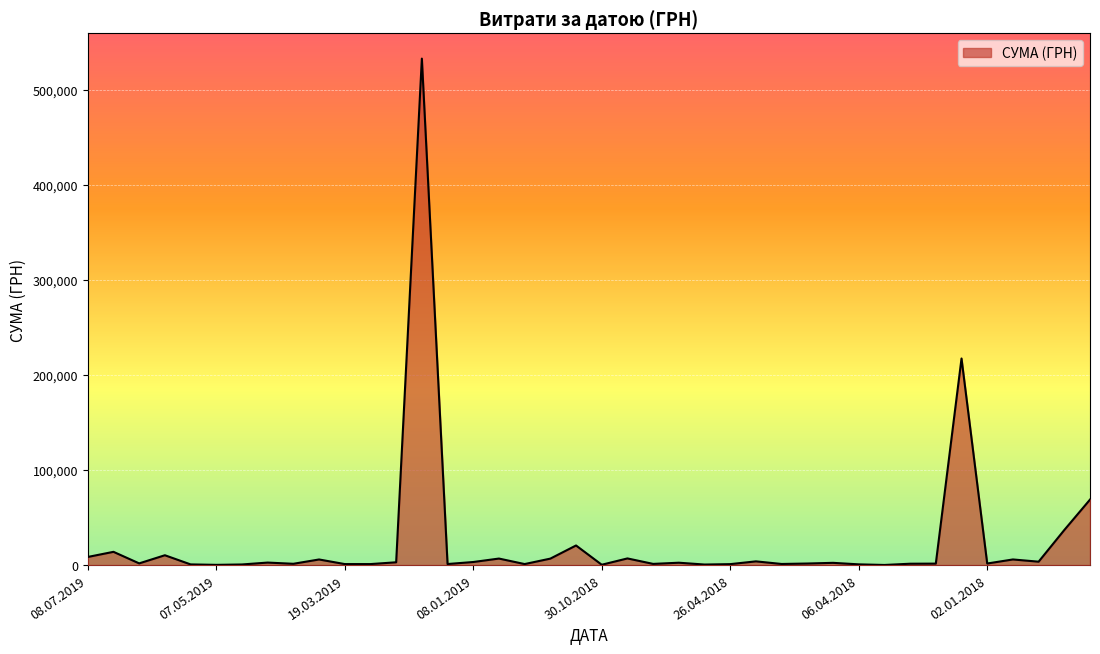

Does the chart have visible grid lines?

Yes